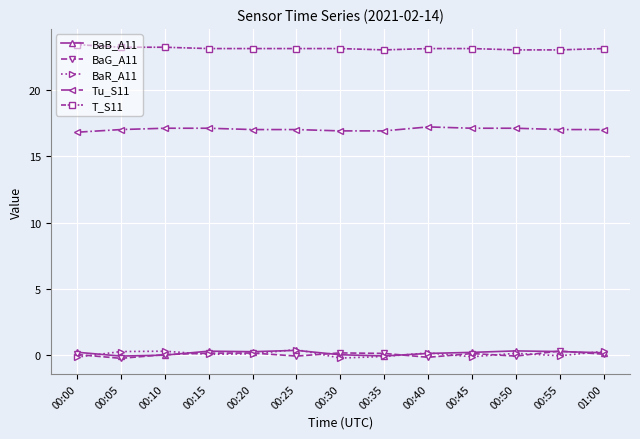

What is the label of the 7th point from the left?

00:30